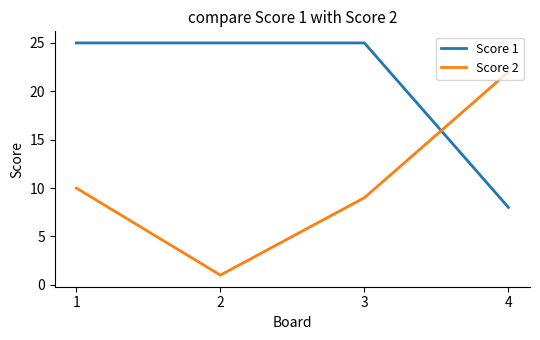

What is the difference between the Score 1 values at 4 and 3?

17